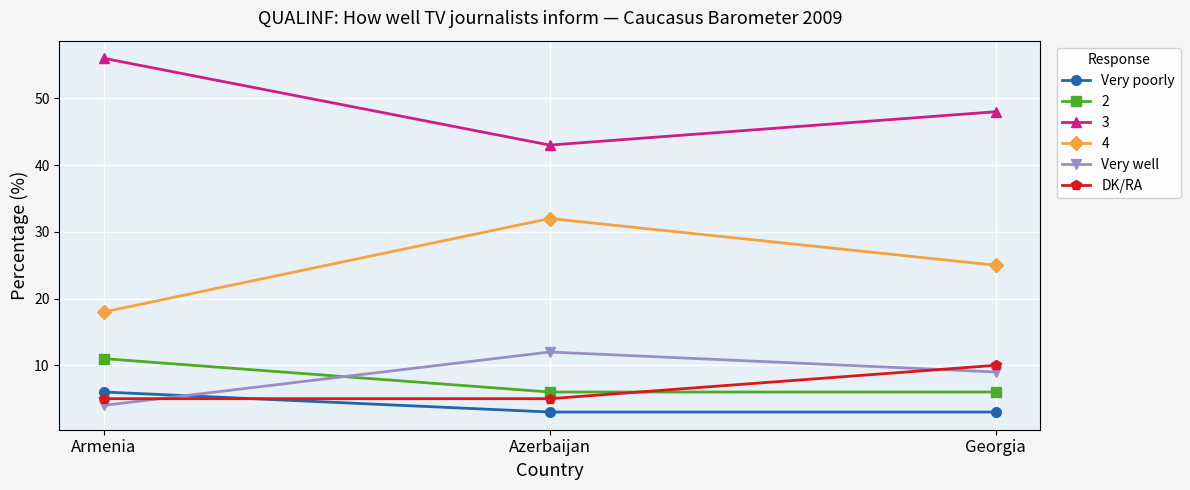

Which series has the widest spread of values?

4